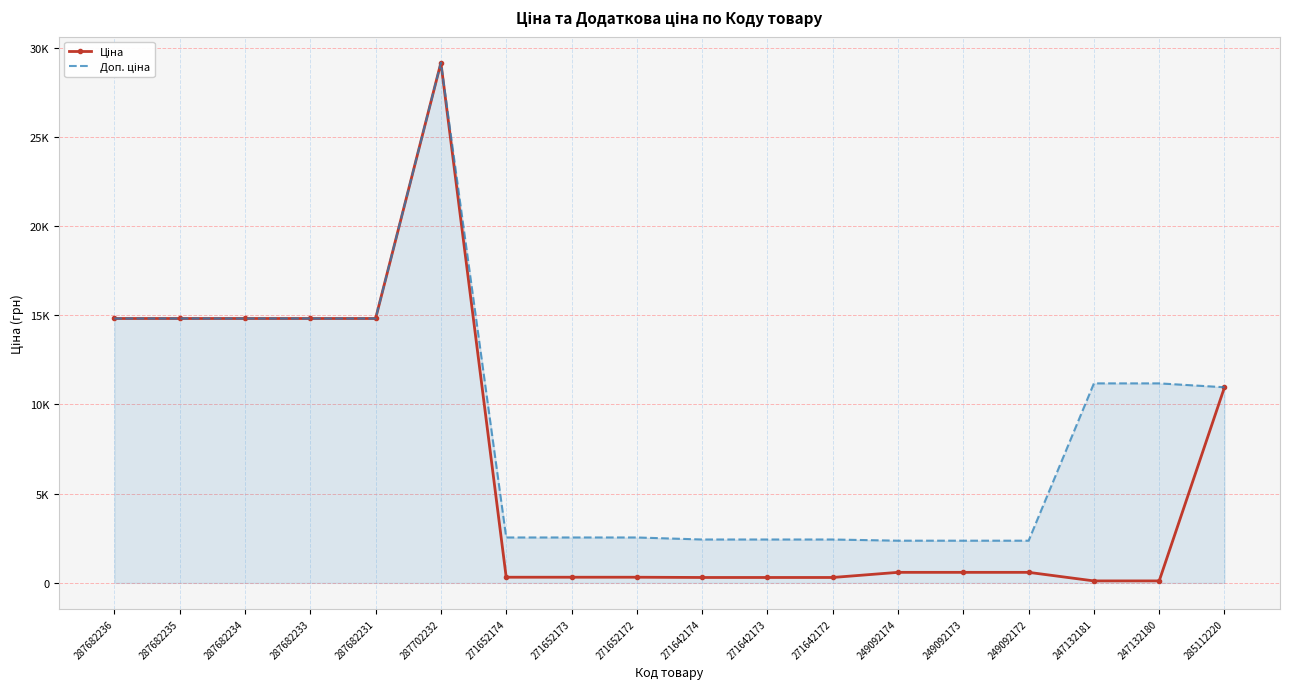

Is the value of Доп. ціна at 287682233 greater than the value of Ціна at 249092172?

Yes